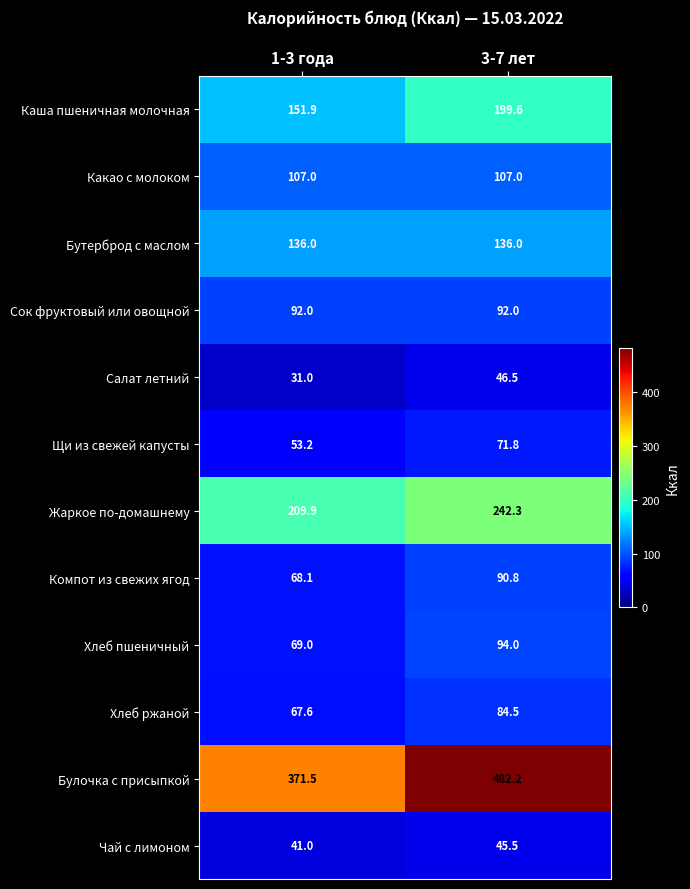

Count the number of categories in the chart.

2